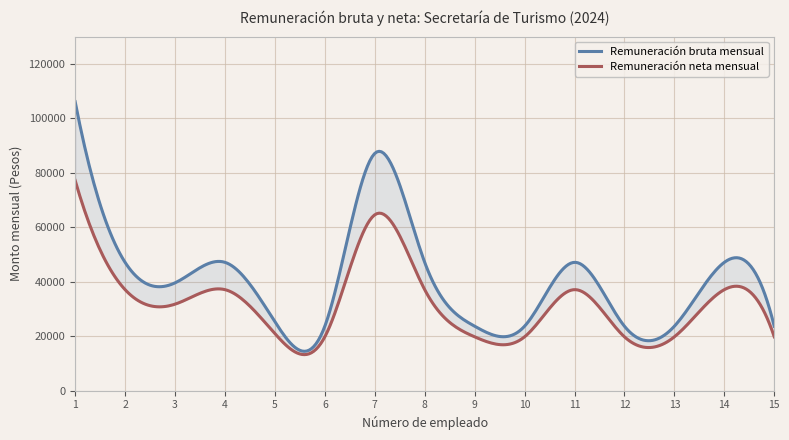

What is the maximum value for Remuneración neta mensual?

77173.7